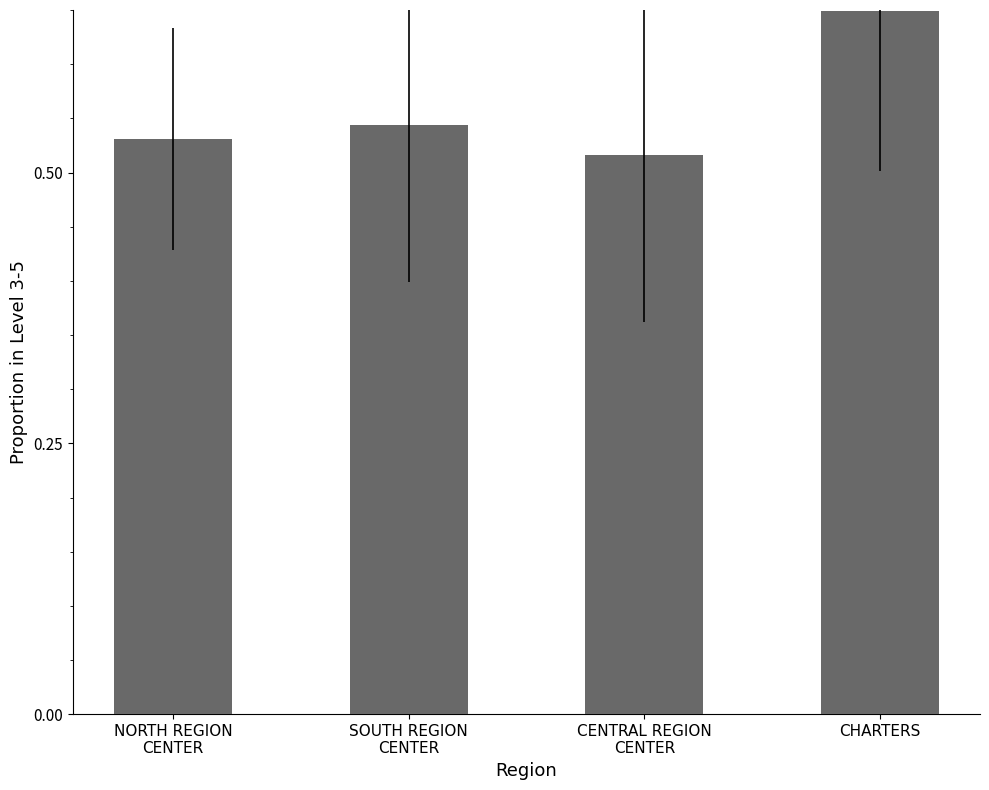

The chart shows a value of 0.1 at SOUTH REGION
CENTER. True or false?

False